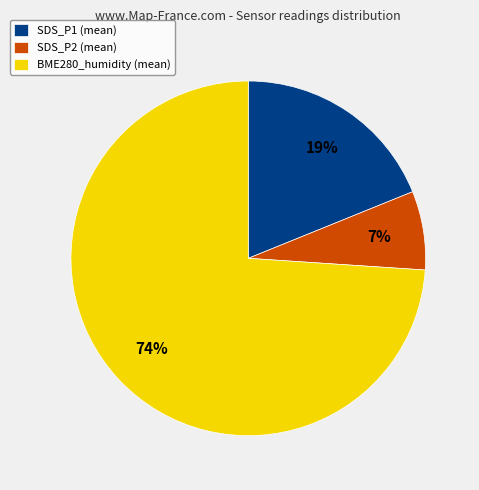

Rank the categories by value from highest to lowest.

BME280_humidity (mean), SDS_P1 (mean), SDS_P2 (mean)